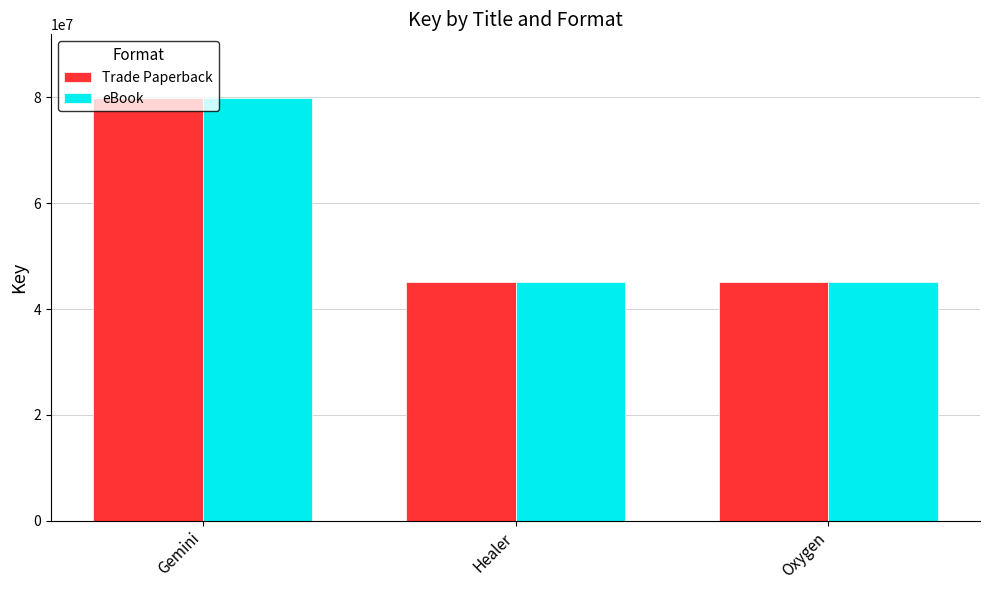

How many data points in Trade Paperback are less than 45059026?

1